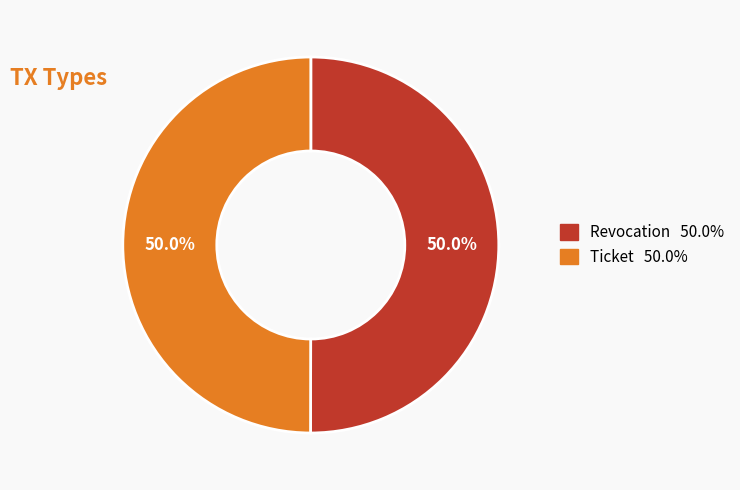

Approximately how many times larger is the value at Ticket compared to Revocation?

1.0